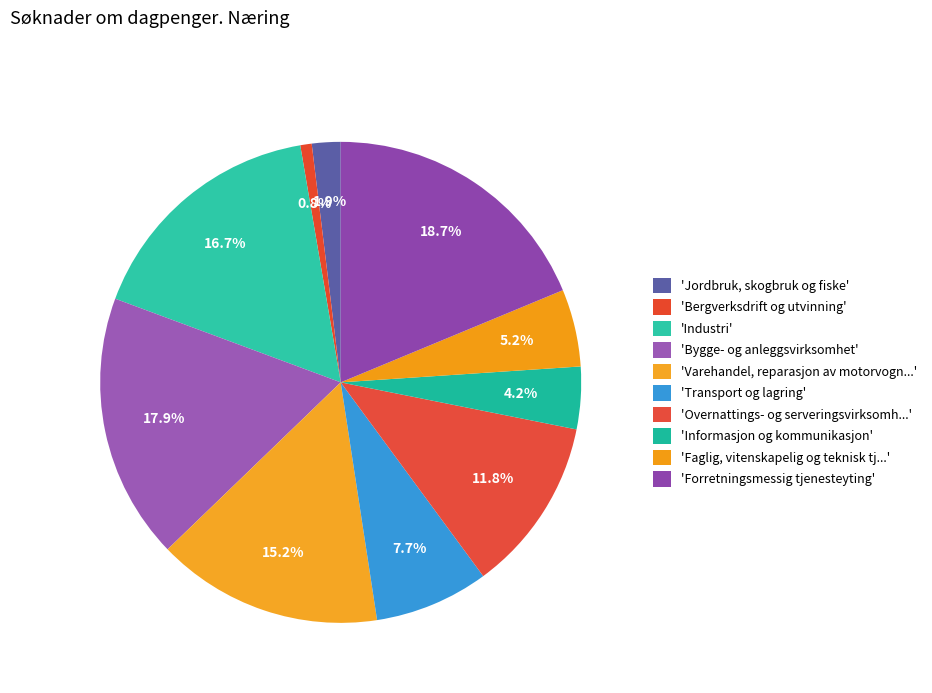

Count the number of slices in the pie.

10